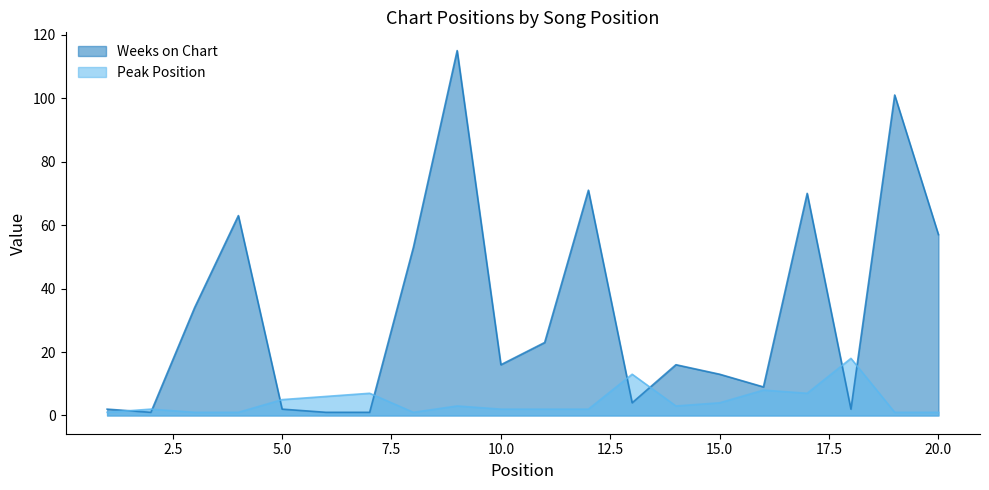

Reading right to left, what are all the values shown in this chart?

Weeks on Chart: 20=57	19=101	18=2	17=70	16=9	15=13	14=16	13=4	12=71	11=23	10=16	9=115	8=53	7=1	6=1	5=2	4=63	3=34	2=1	1=2
Peak Position: 20=1	19=1	18=18	17=7	16=8	15=4	14=3	13=13	12=2	11=2	10=2	9=3	8=1	7=7	6=6	5=5	4=1	3=1	2=2	1=1